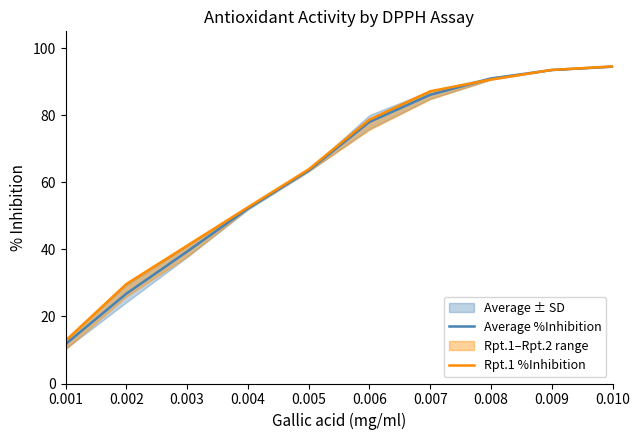

List the series in order of their peak value, highest first.

Rpt.1 %Inhibition, Average %Inhibition